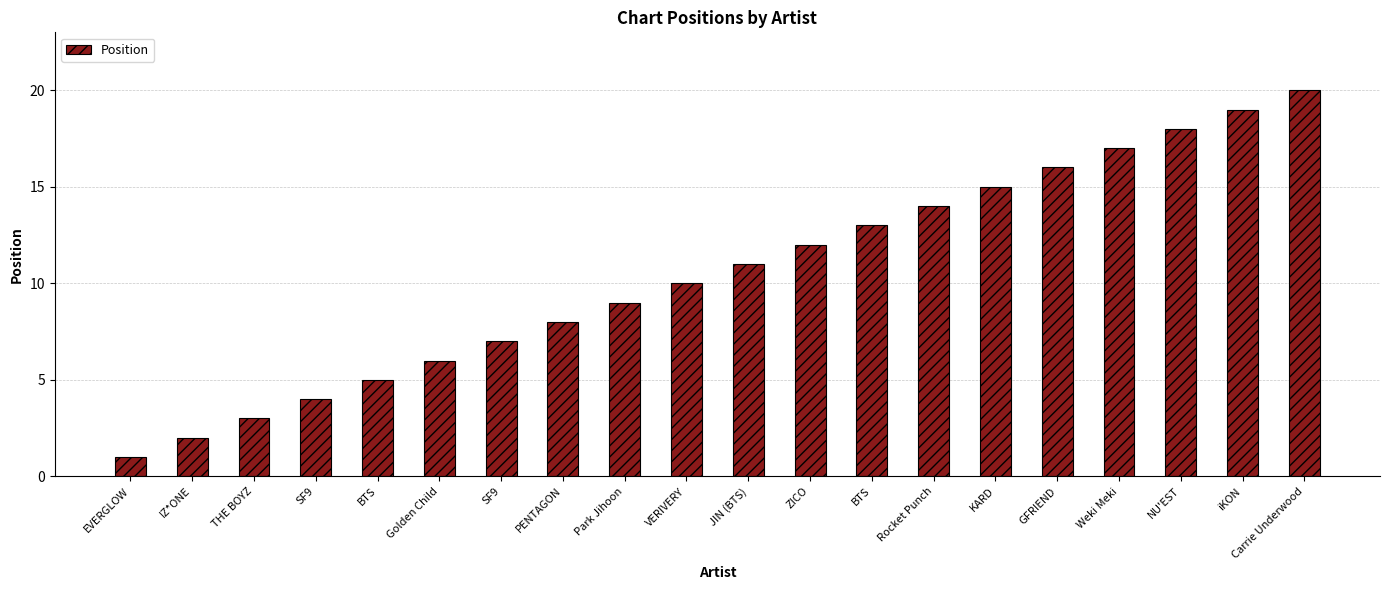

Are the bars horizontal?

No